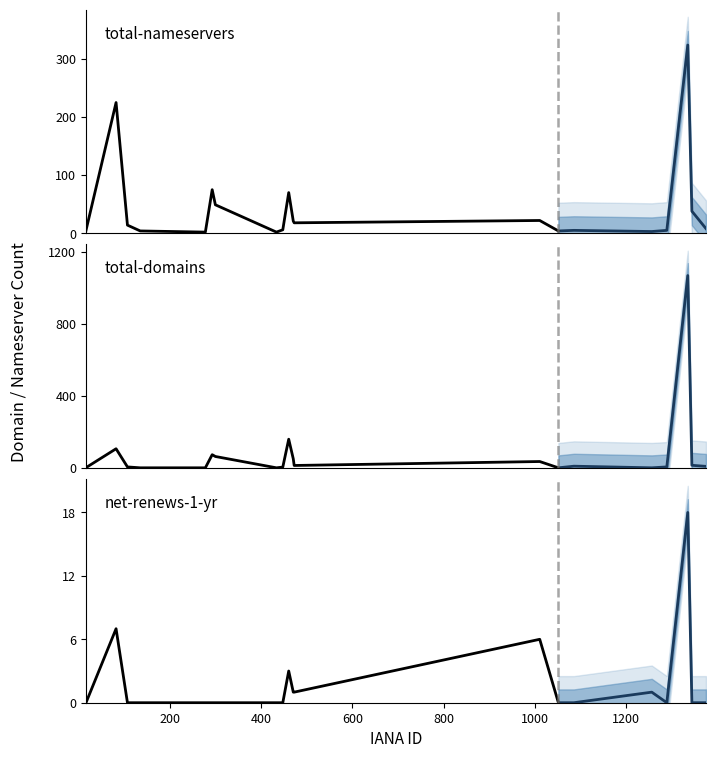

What is the average value of the total-domains series?

82